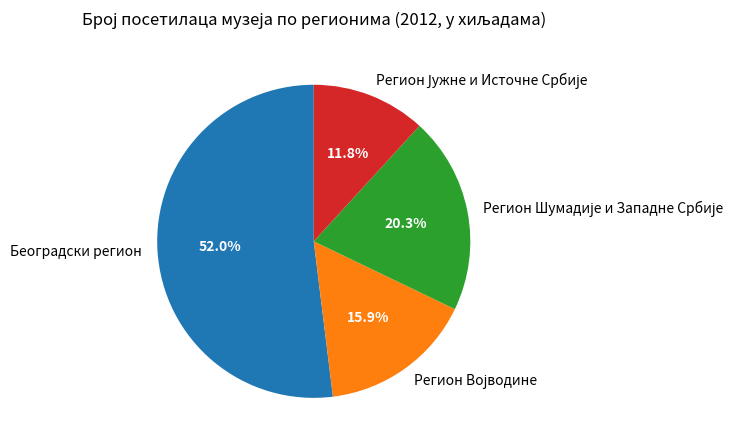

Is there any slice that represents more than half of the pie?

Yes